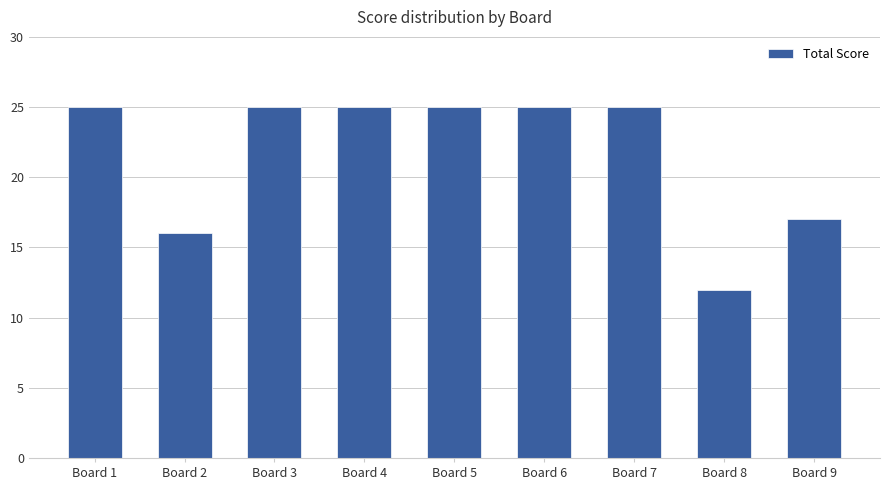

What is the smallest value displayed?

12